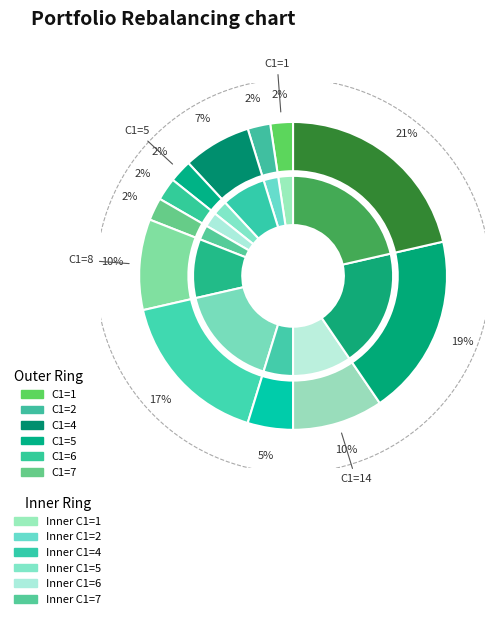

The 8 slice represents 1% of the pie. True or false?

False